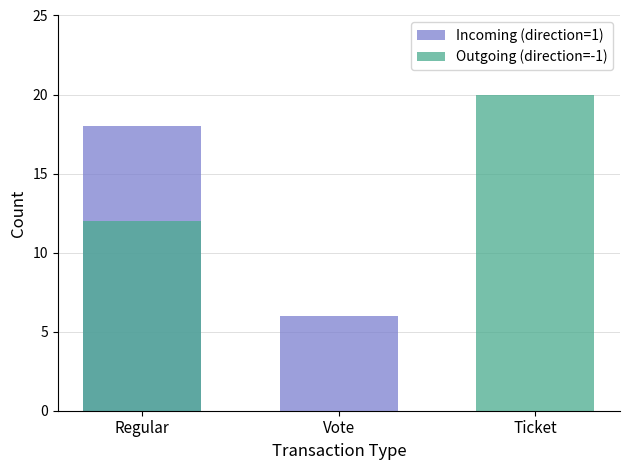

How many Outgoing (direction=-1) values are between 0 and 20?

3